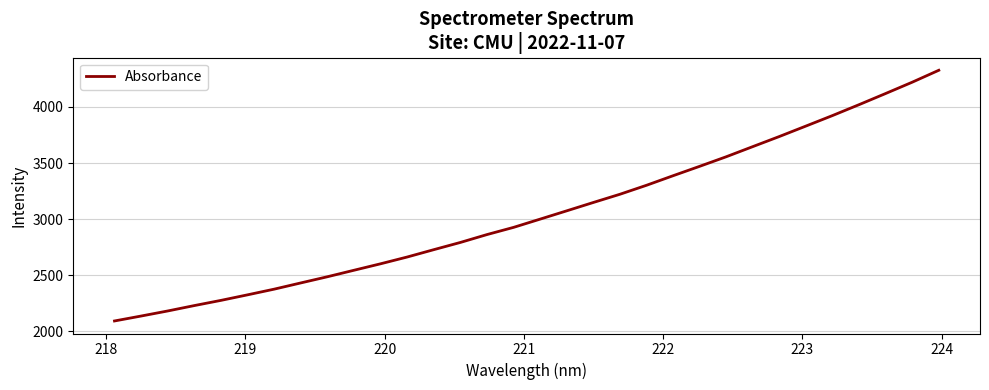

What is the difference between the maximum and minimum values?

2236.6